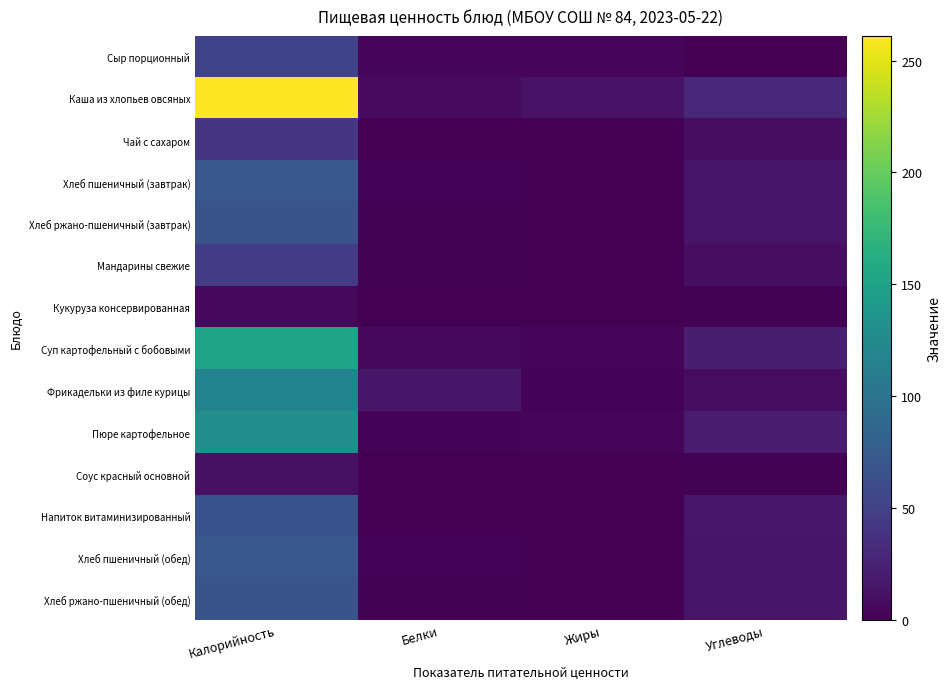

Reading left to right, transcribe all the data shown in this chart.

Сыр порционный: Калорийность=52.5	Белки=4.1	Жиры=4.0	Углеводы=0.0
Каша из хлопьев овсяных: Калорийность=261.0	Белки=7.3	Жиры=12.6	Углеводы=29.6
Чай с сахаром: Калорийность=41.5	Белки=0.2	Жиры=0.1	Углеводы=10.1
Хлеб пшеничный (завтрак): Калорийность=71.2	Белки=2.3	Жиры=0.3	Углеводы=14.9
Хлеб ржано-пшеничный (завтрак): Калорийность=67.3	Белки=1.4	Жиры=0.2	Углеводы=14.9
Мандарины свежие: Калорийность=45.5	Белки=1.0	Жиры=0.3	Углеводы=9.8
Кукуруза консервированная: Калорийность=5.7	Белки=0.2	Жиры=0.0	Углеводы=1.1
Суп картофельный с бобовыми: Калорийность=151.8	Белки=5.5	Жиры=4.5	Углеводы=22.2
Фрикадельки из филе курицы: Калорийность=118.2	Белки=15.7	Жиры=2.1	Углеводы=9.1
Пюре картофельное: Калорийность=129.1	Белки=2.7	Жиры=3.8	Углеводы=21.1
Соус красный основной: Калорийность=12.1	Белки=0.2	Жиры=0.5	Углеводы=1.6
Напиток витаминизированный: Калорийность=65.9	Белки=0.0	Жиры=0.0	Углеводы=16.5
Хлеб пшеничный (обед): Калорийность=71.2	Белки=2.3	Жиры=0.3	Углеводы=14.9
Хлеб ржано-пшеничный (обед): Калорийность=67.3	Белки=1.4	Жиры=0.2	Углеводы=14.9